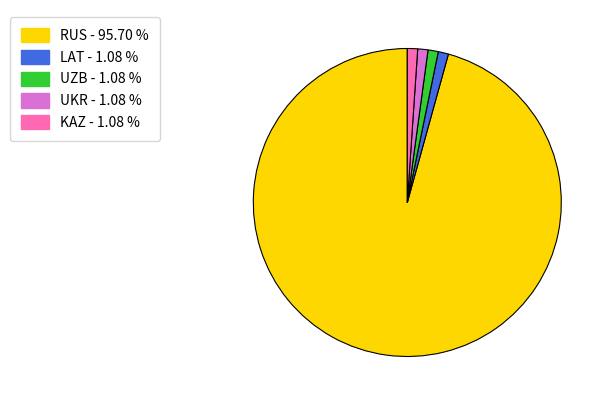

How many slices are in this pie chart?

5